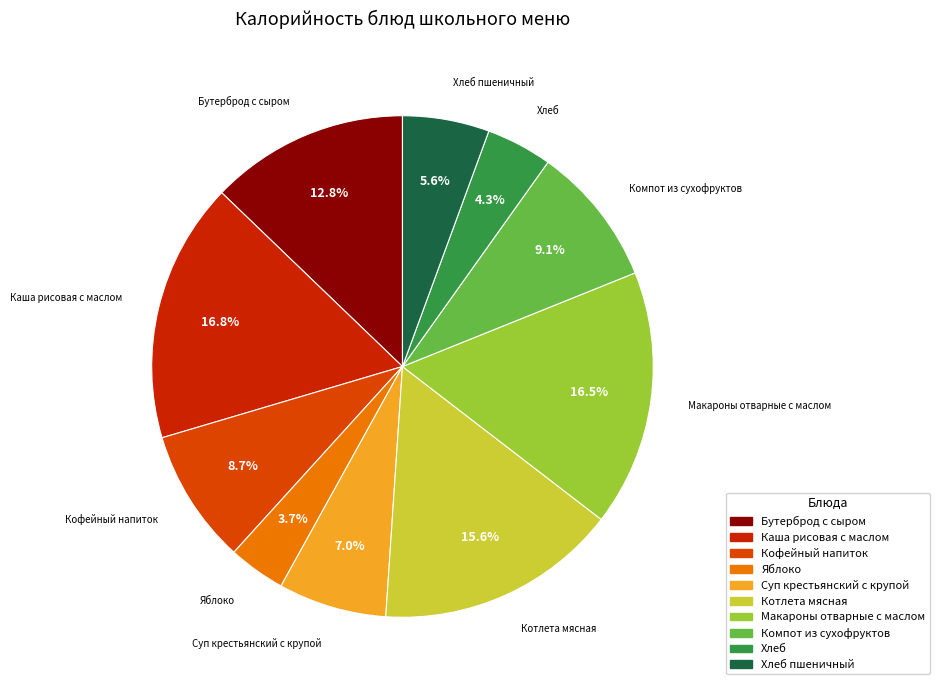

Does any single category account for the majority?

No